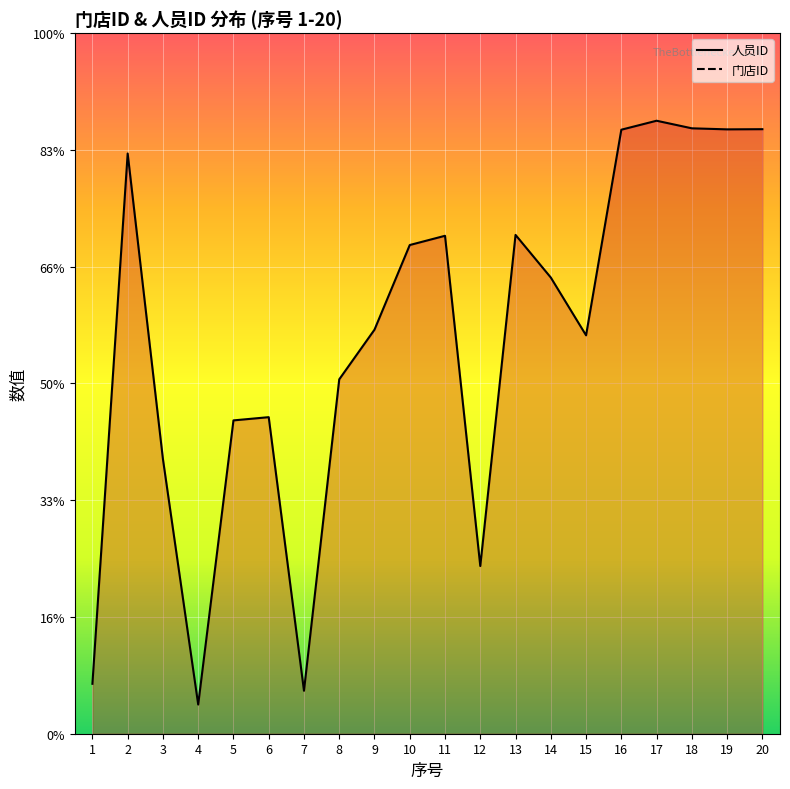

What is the difference between the values at 12 and 3?

1831.9